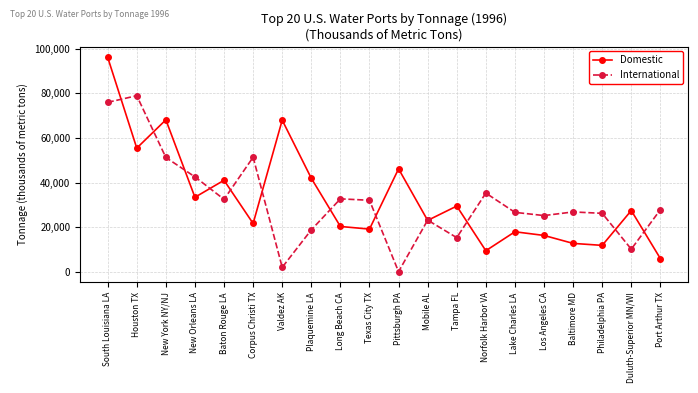

True or false: Domestic has more than 1 interior local peaks.

True